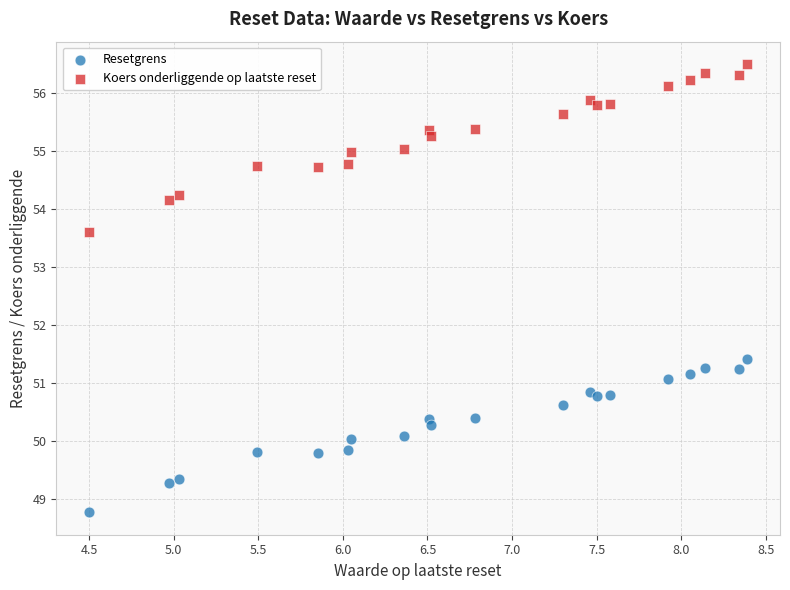

What are all the series names shown in the legend?

Resetgrens, Koers onderliggende op laatste reset